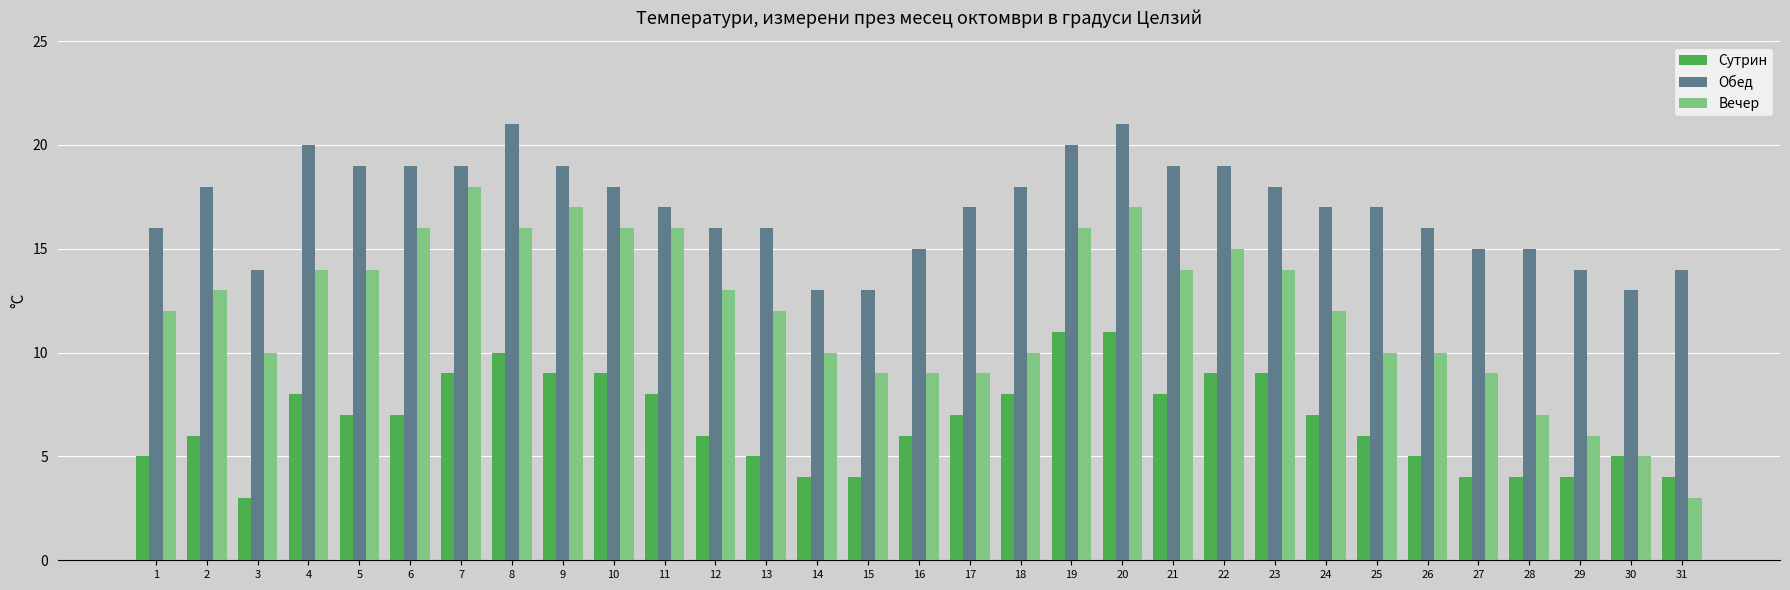

List the series in order of their peak value, lowest first.

Сутрин, Вечер, Обед